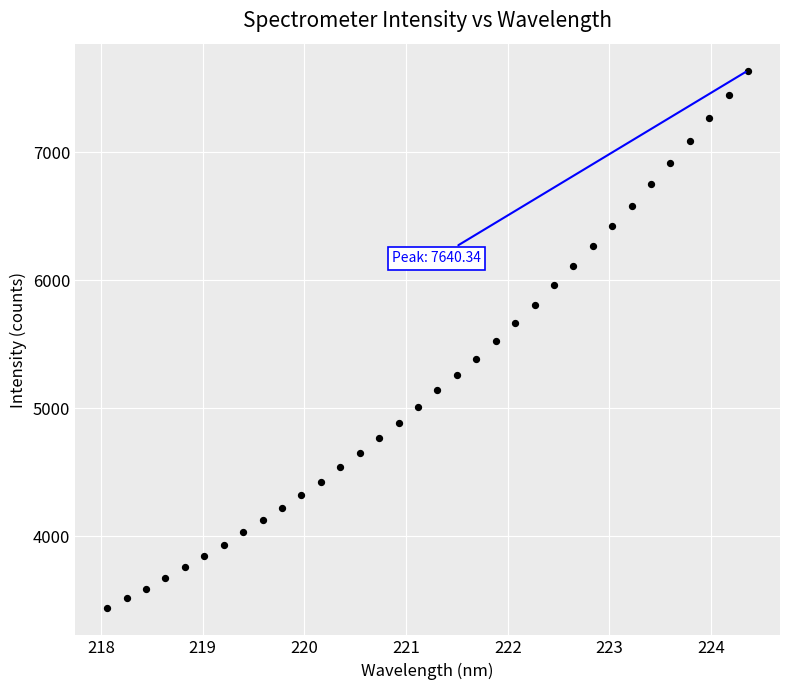

What is the range of X values (max minus min)?

6.3